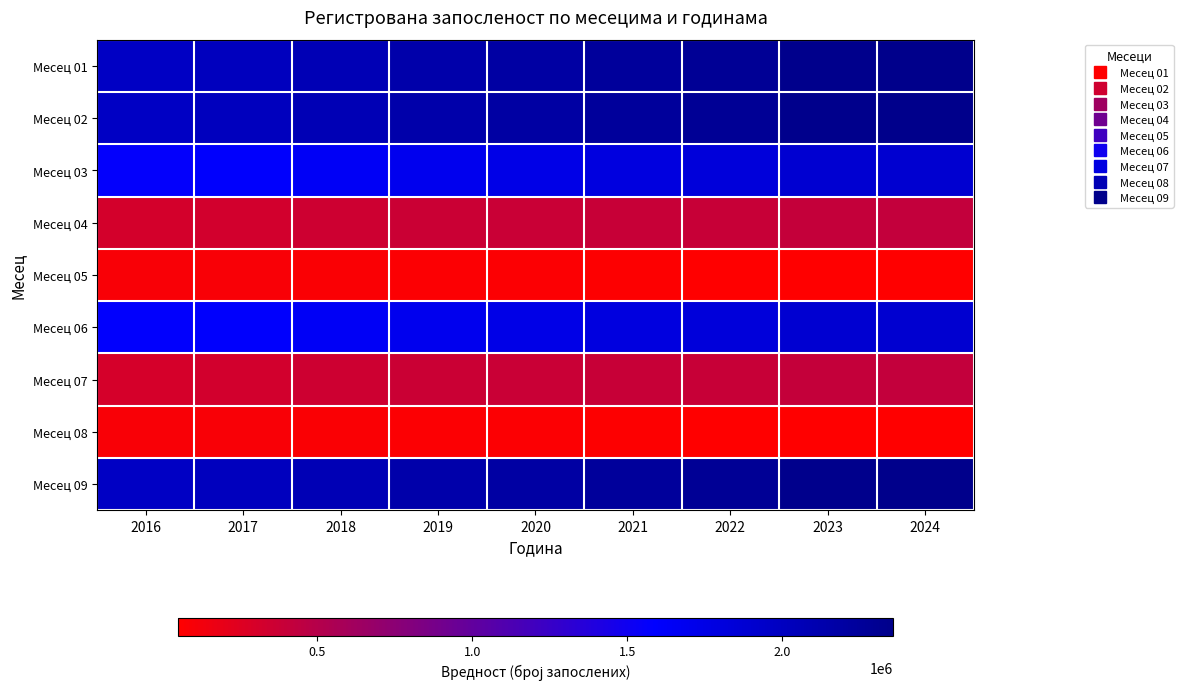

At how many categories does at least one series exceed 1982874?

8